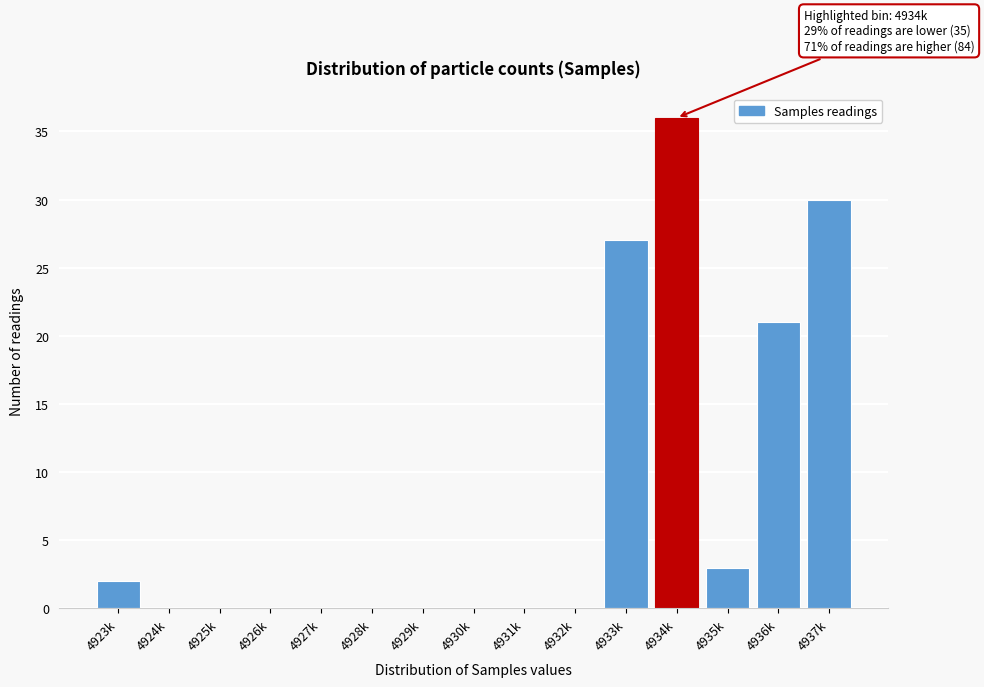

Reading left to right, what are all the values shown in this chart?

4923k=2	4924k=0	4925k=0	4926k=0	4927k=0	4928k=0	4929k=0	4930k=0	4931k=0	4932k=0	4933k=27	4934k=36	4935k=3	4936k=21	4937k=30